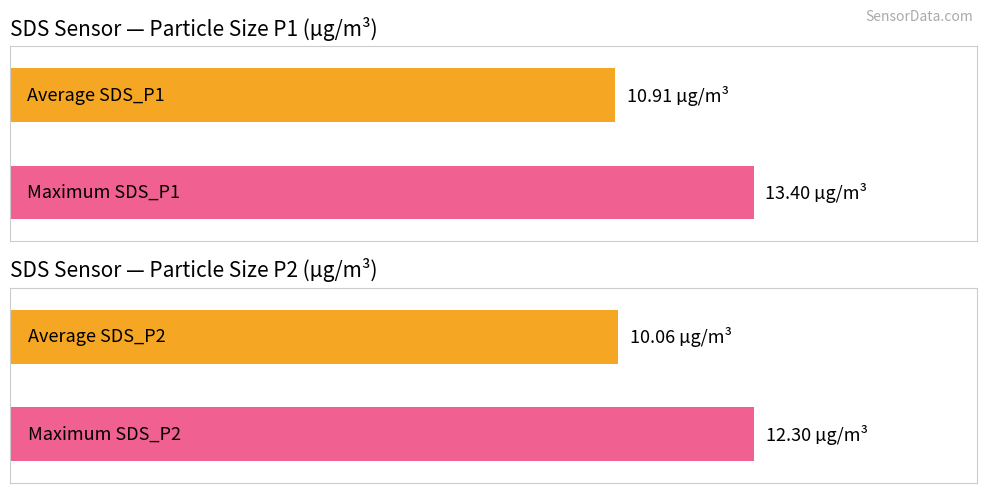

How many bars are there in each group?

2